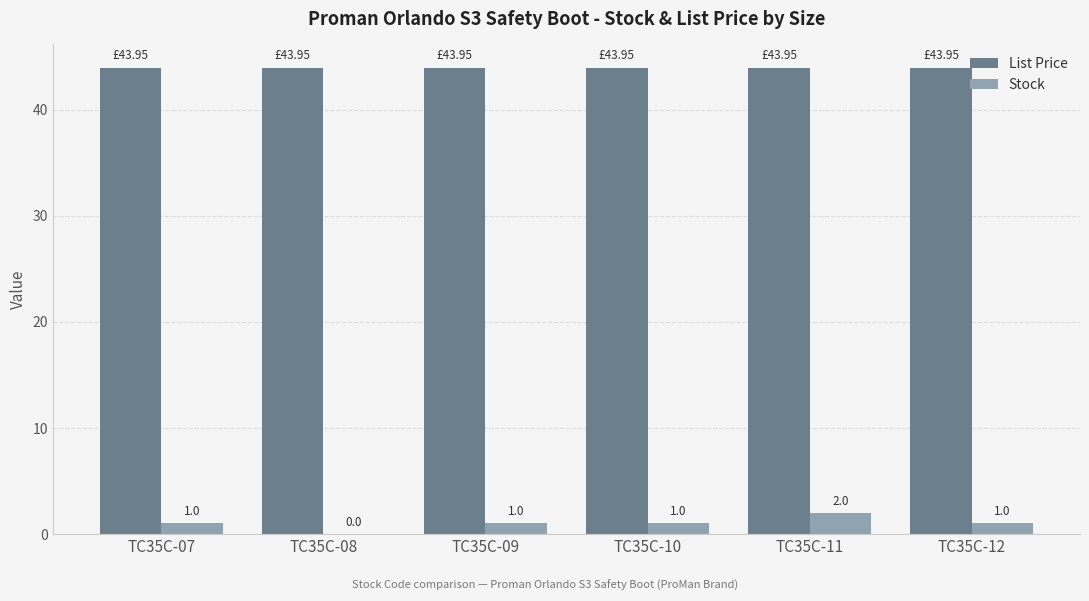

Count the number of data series in this chart.

2